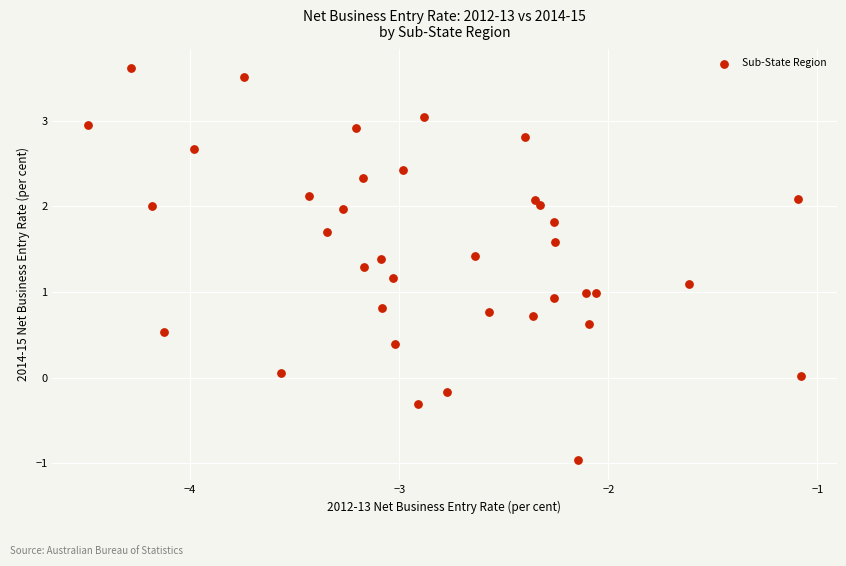

What is the range of X values (max minus min)?

3.4